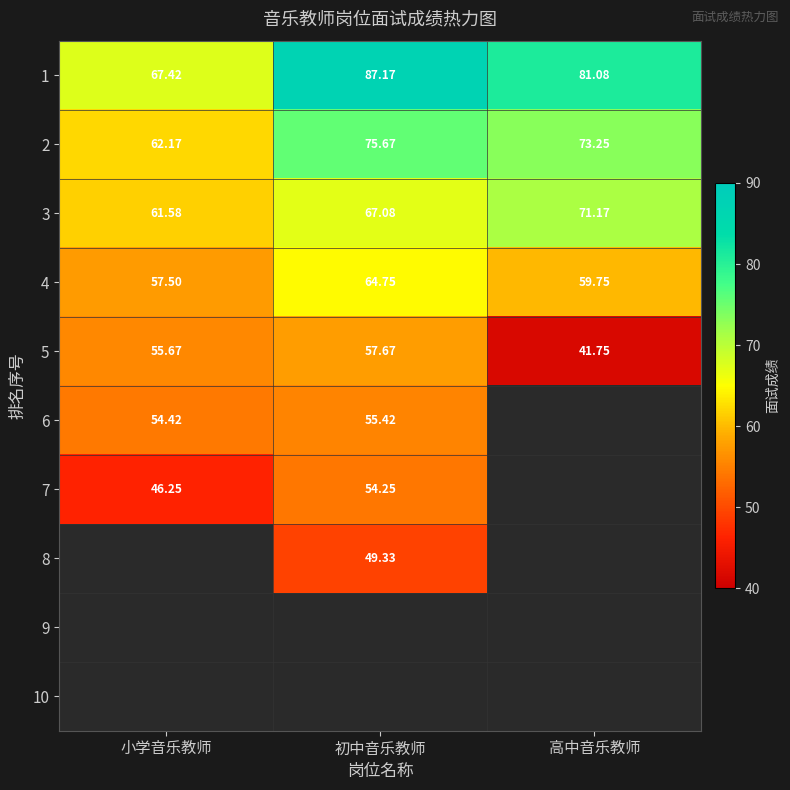

At which category is the sum across all series the highest?

初中音乐教师